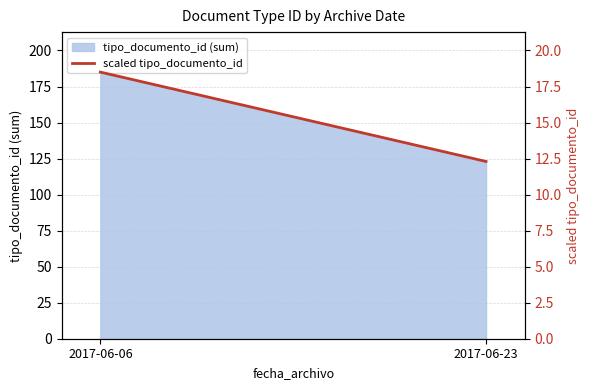

Reading left to right, what are all the values shown in this chart?

2017-06-06=18.5	2017-06-23=12.3